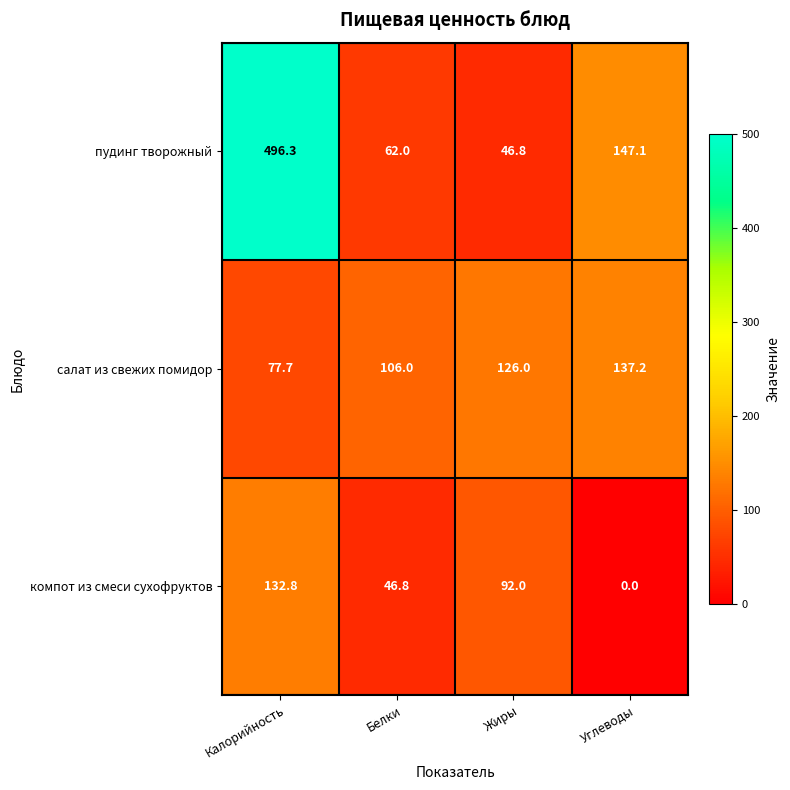

At which label is пудинг творожный closest to 271?

Углеводы